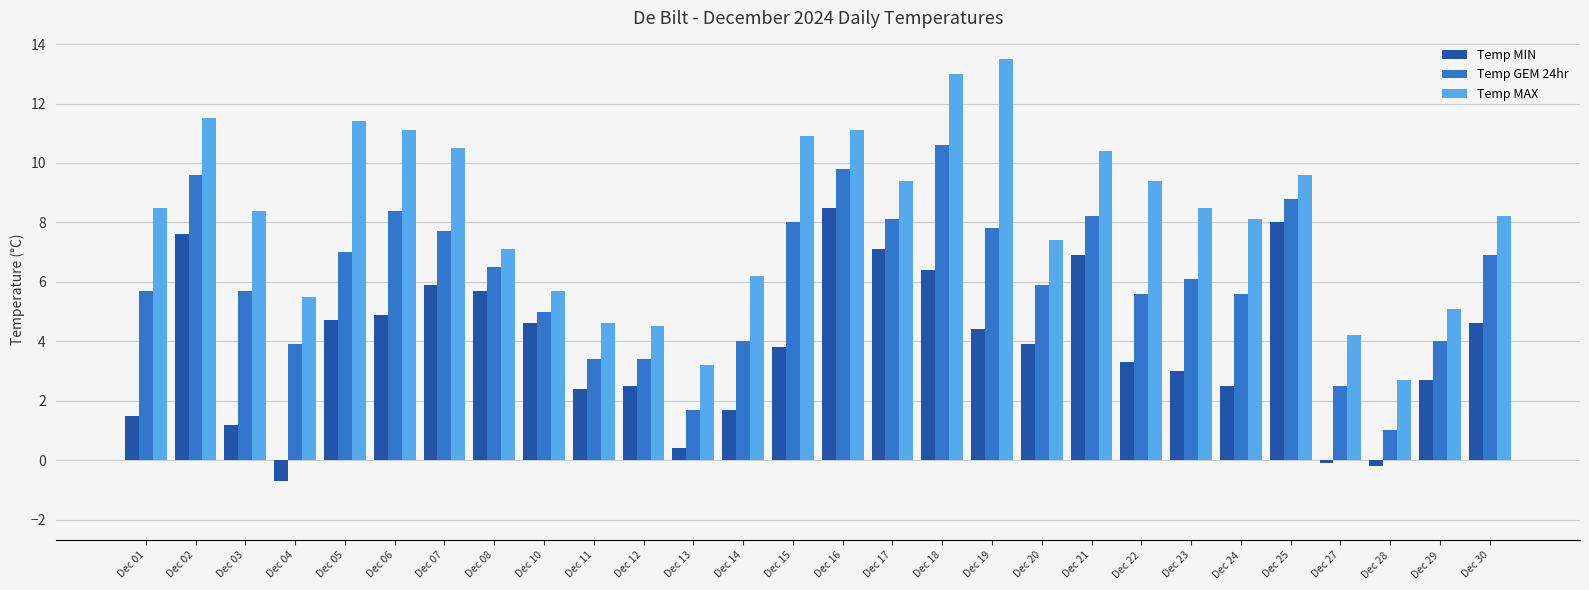

Are the bars horizontal?

No